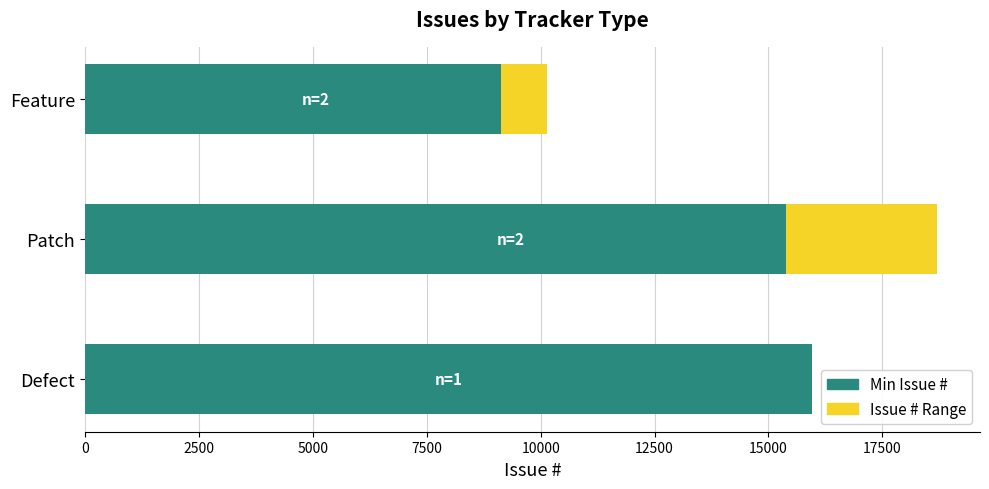

What is the sum of the Min Issue # values at Patch and Defect?

31348